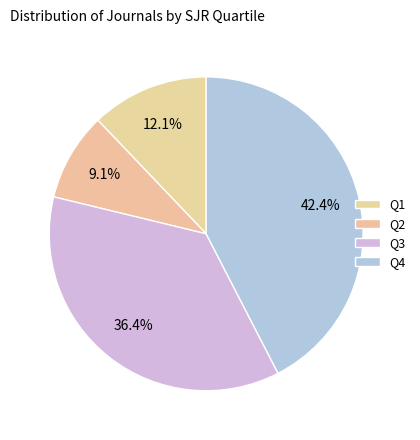

What is the change in value from Q1 to Q4?

+10